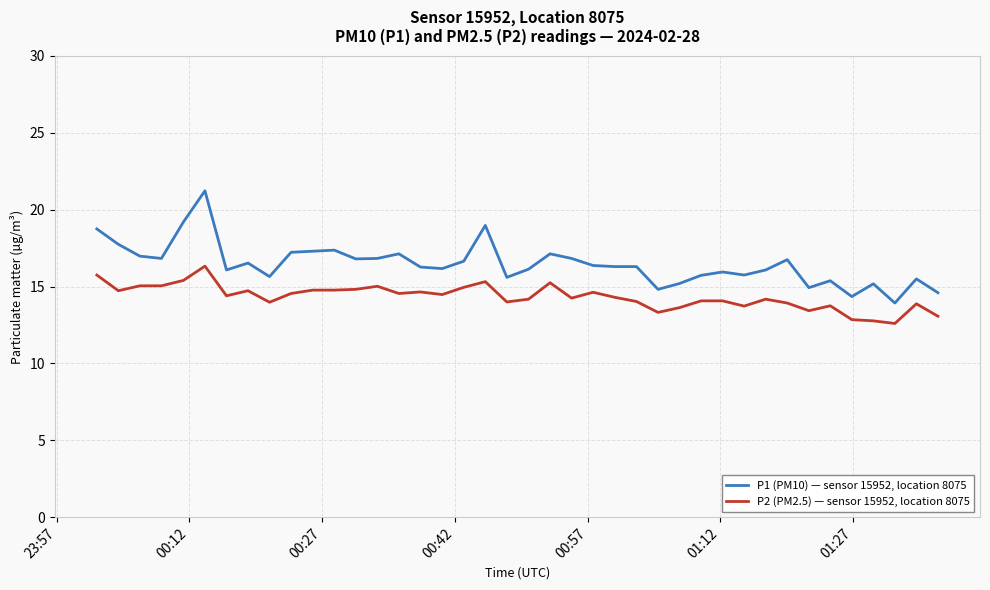

List the series in order of their peak value, highest first.

P1 (PM10) — sensor 15952, location 8075, P2 (PM2.5) — sensor 15952, location 8075